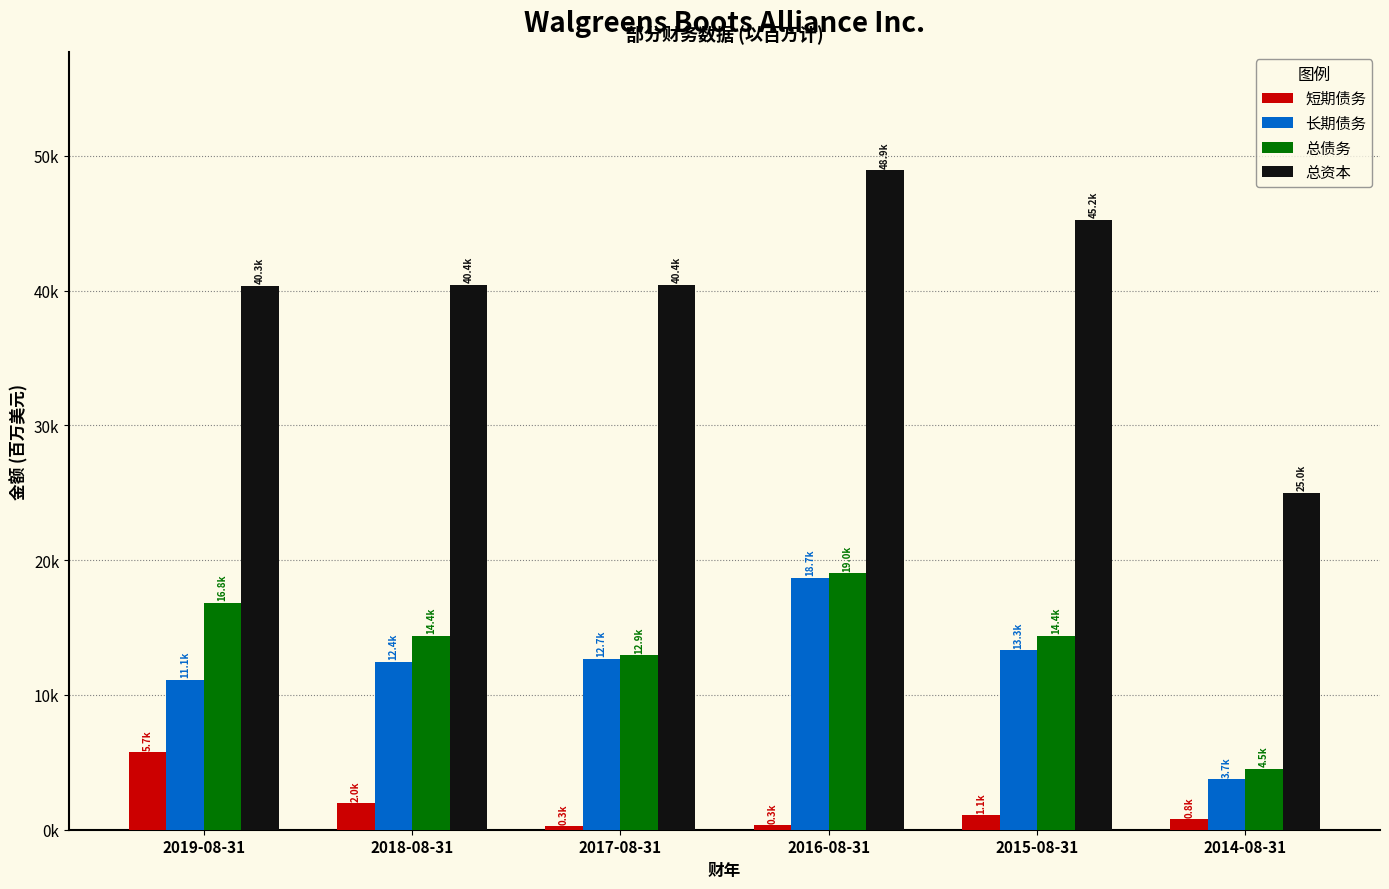

Reading left to right, extract all data points from this chart.

短期债务: 5738	1966	251	323	1068	774
长期债务: 11098	12431	12684	18705	13315	3736
总债务: 16836	14397	12935	19028	14383	4510
总资本: 40348	40404	40401	48908	45244	24967